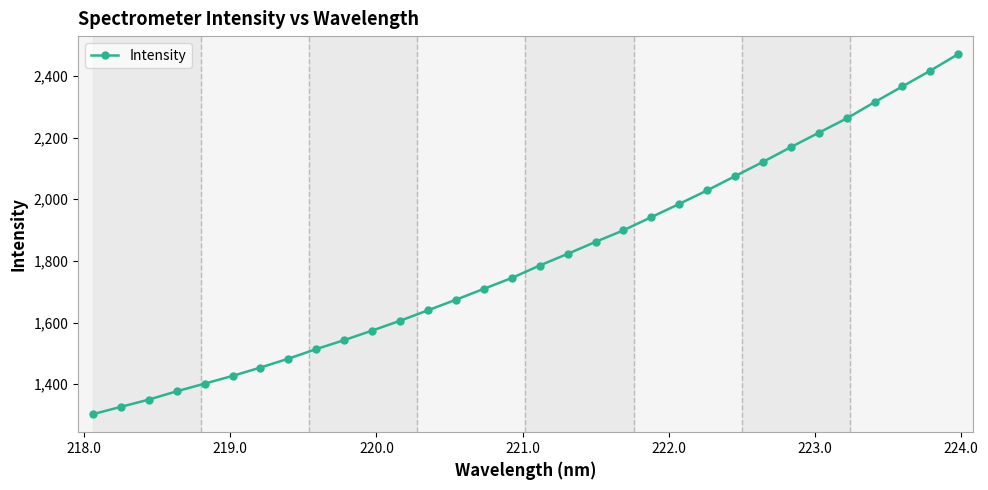

What is the value of the 32nd point from the left?

2470.7